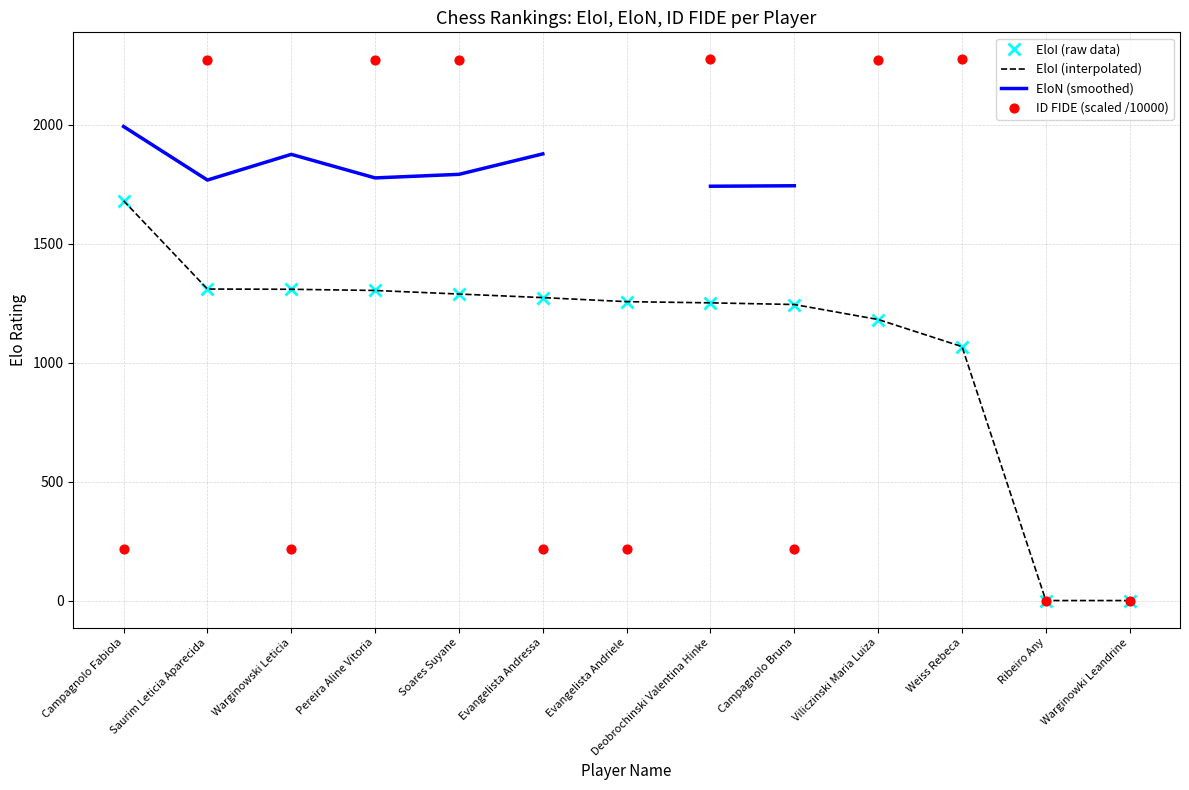

Which series contains the highest Y value?

ID FIDE (scaled /10000)